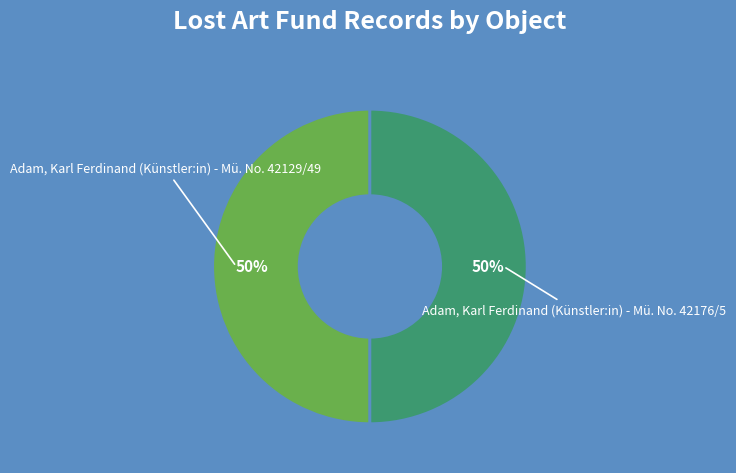

Do Adam, Karl Ferdinand (Künstler:in) - Mü. No. 42176/5 and Adam, Karl Ferdinand (Künstler:in) - Mü. No. 42129/49 together represent more than half of the pie?

Yes